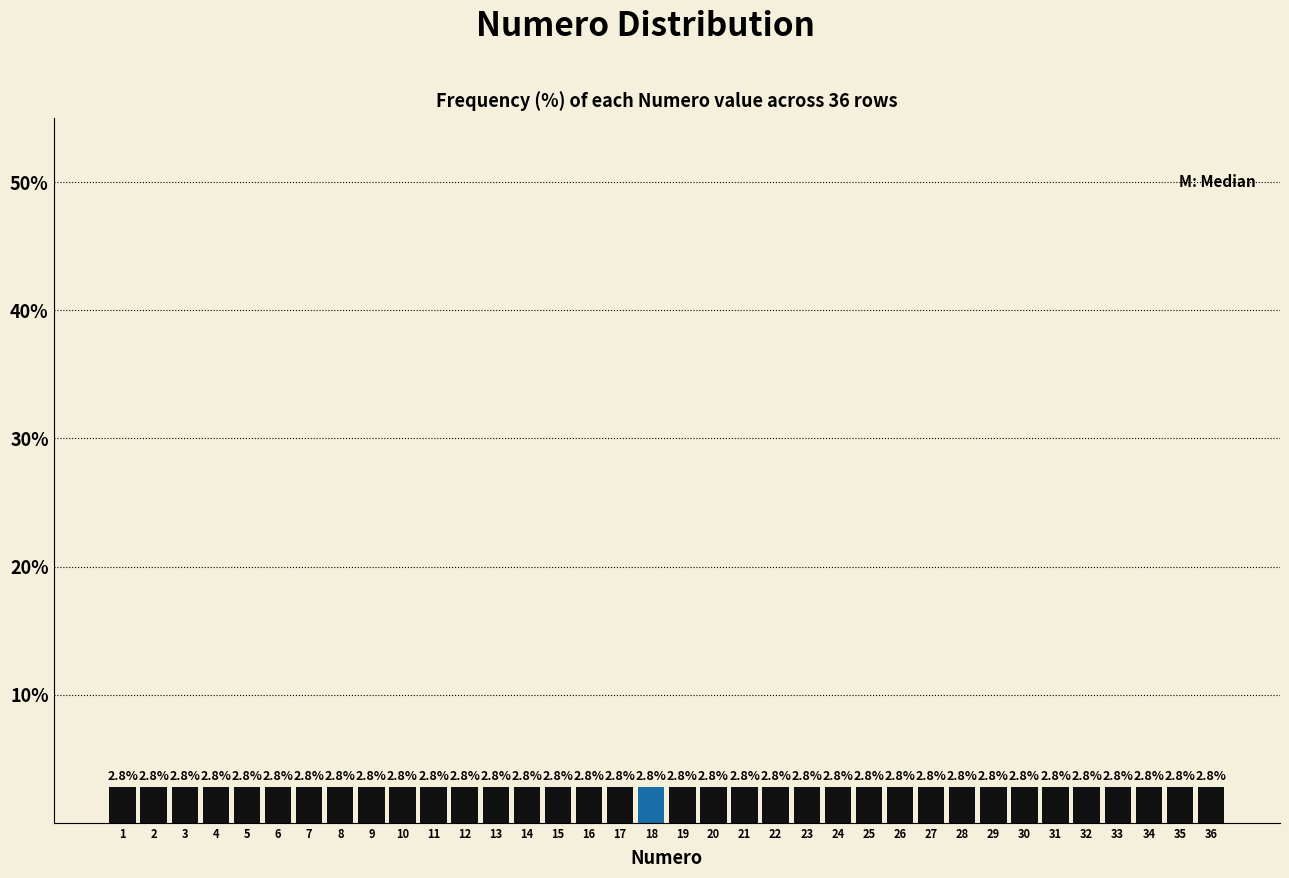

Reading left to right, list every bar in this chart as the range it spans on the x-axis followed by its height.

0.5 to 1.5: 2.8
1.5 to 2.5: 2.8
2.5 to 3.5: 2.8
3.5 to 4.5: 2.8
4.5 to 5.5: 2.8
5.5 to 6.5: 2.8
6.5 to 7.5: 2.8
7.5 to 8.5: 2.8
8.5 to 9.5: 2.8
9.5 to 10.5: 2.8
10.5 to 11.5: 2.8
11.5 to 12.5: 2.8
12.5 to 13.5: 2.8
13.5 to 14.5: 2.8
14.5 to 15.5: 2.8
15.5 to 16.5: 2.8
16.5 to 17.5: 2.8
17.5 to 18.5: 2.8
18.5 to 19.5: 2.8
19.5 to 20.5: 2.8
20.5 to 21.5: 2.8
21.5 to 22.5: 2.8
22.5 to 23.5: 2.8
23.5 to 24.5: 2.8
24.5 to 25.5: 2.8
25.5 to 26.5: 2.8
26.5 to 27.5: 2.8
27.5 to 28.5: 2.8
28.5 to 29.5: 2.8
29.5 to 30.5: 2.8
30.5 to 31.5: 2.8
31.5 to 32.5: 2.8
32.5 to 33.5: 2.8
33.5 to 34.5: 2.8
34.5 to 35.5: 2.8
35.5 to 36.5: 2.8